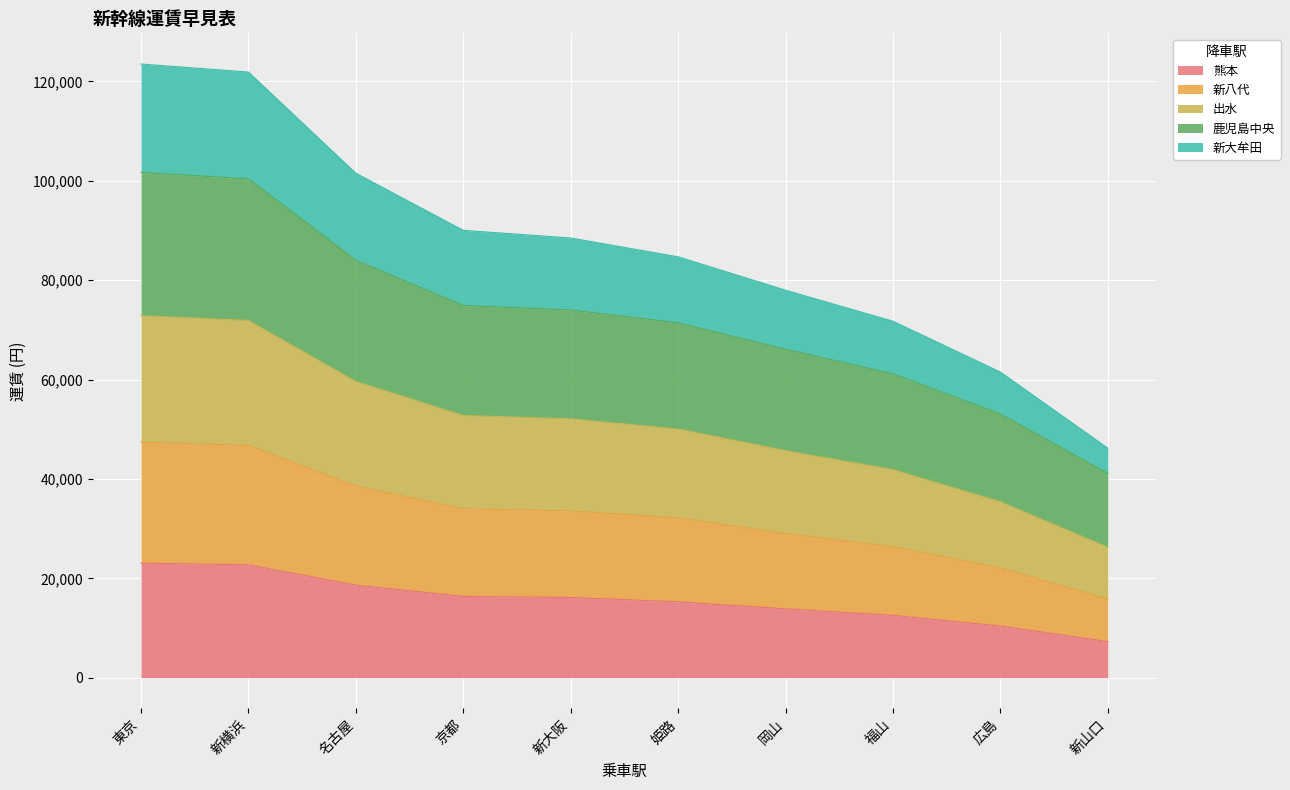

What is the lowest value of the 熊本 series?

7270